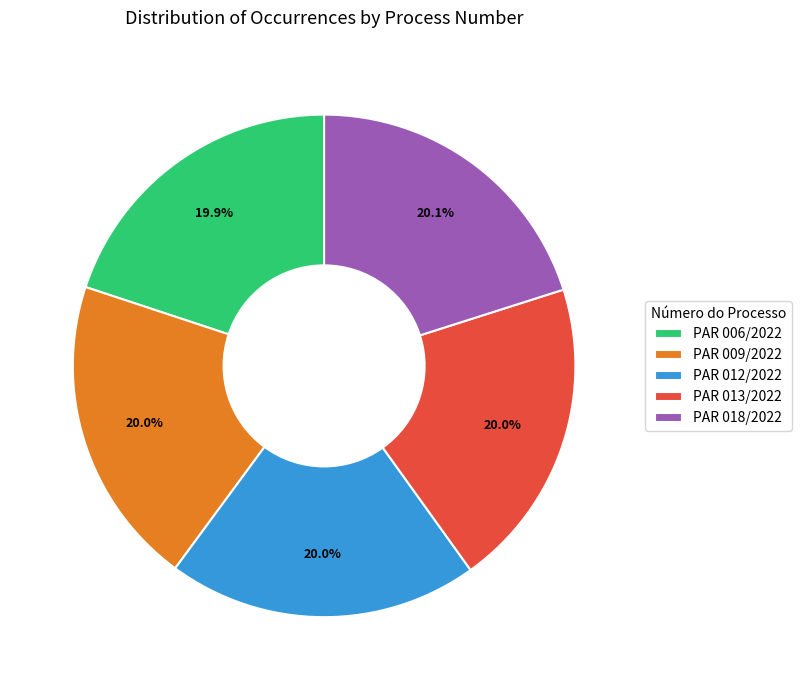

Is there a majority slice in this chart?

No